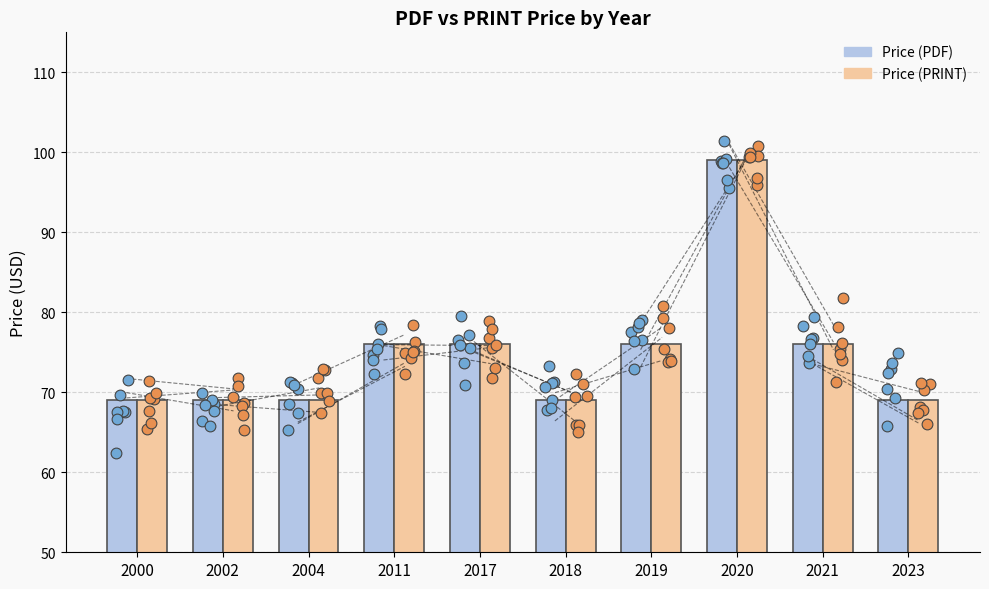

Which series reaches the maximum Y coordinate?

Price (PDF)